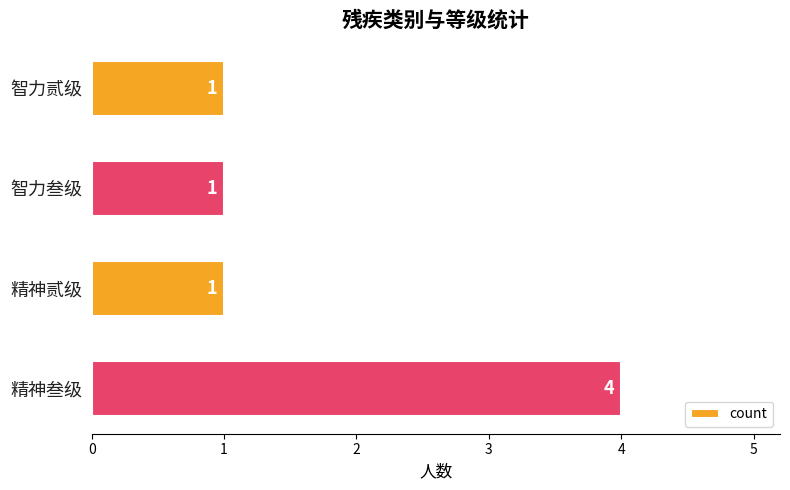

What is the label of the 4th bar from the top?

精神叁级